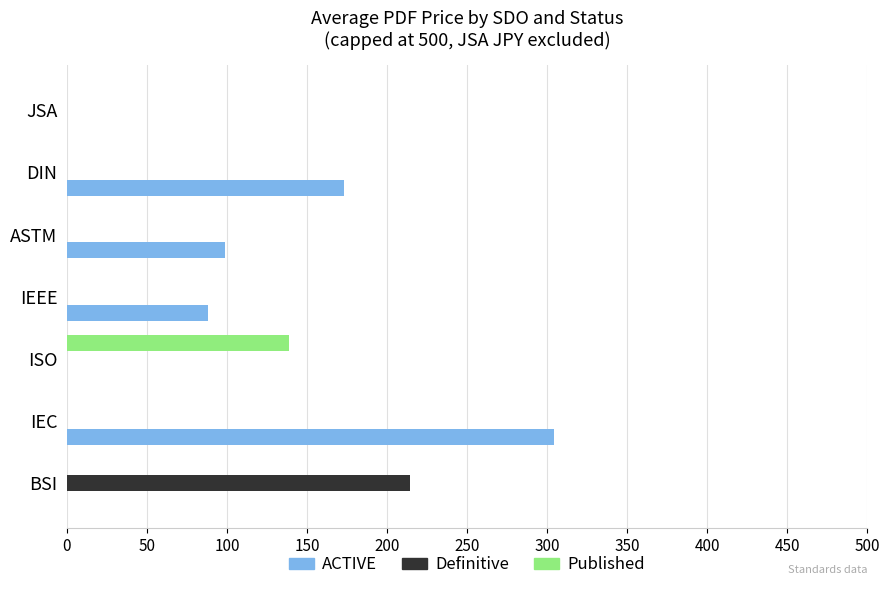

The value of Published at JSA is 0.0. True or false?

True